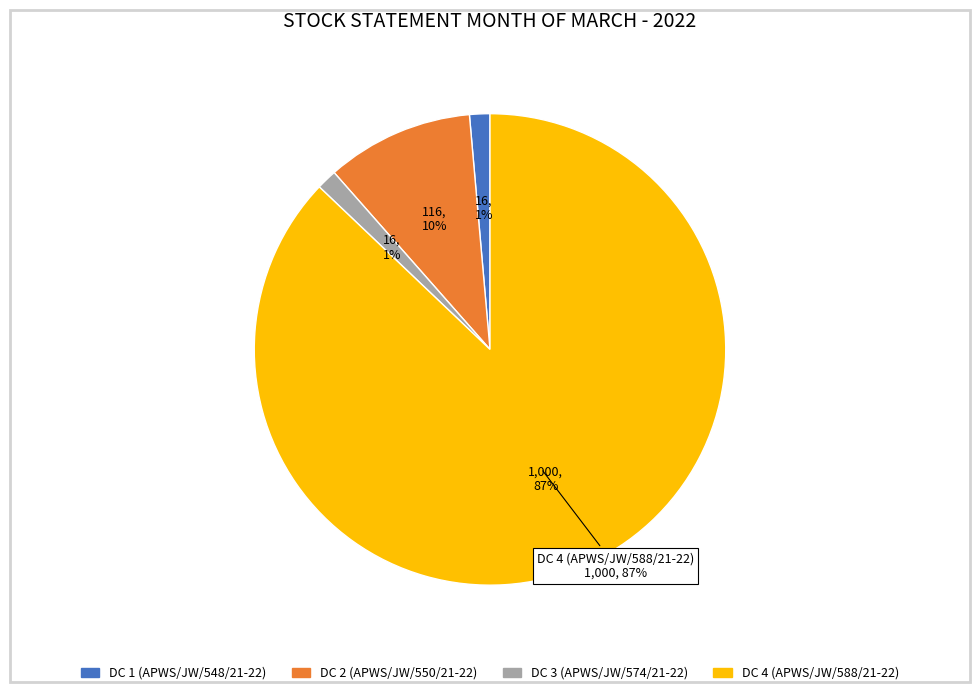

Is there a majority slice in this chart?

Yes